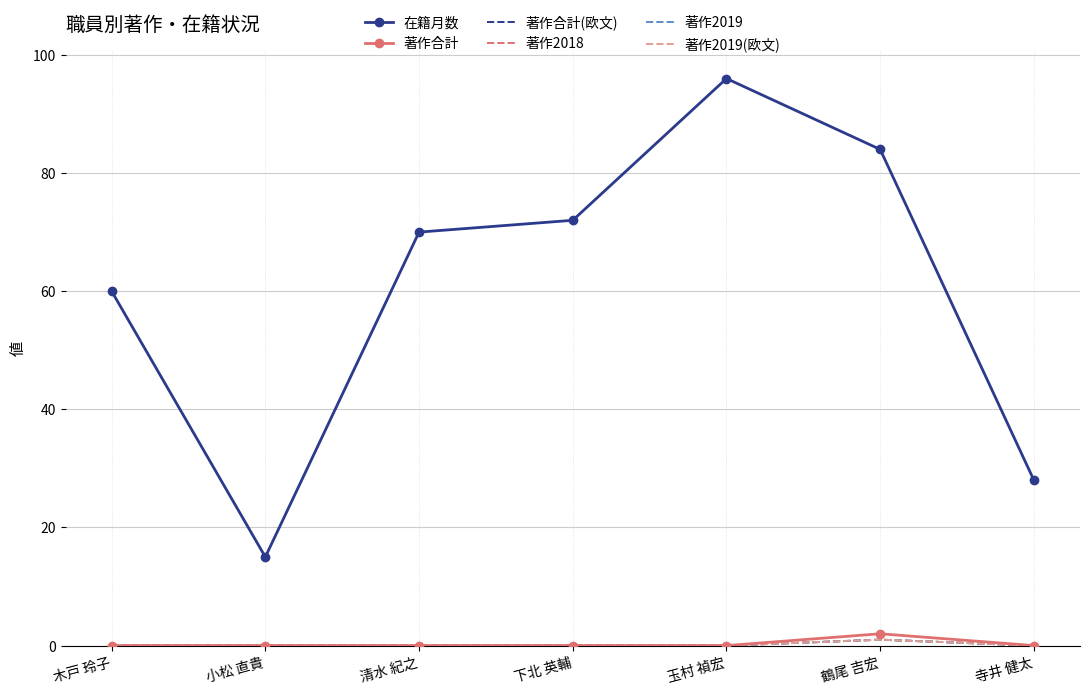

Reading left to right, what are all the values shown in this chart?

在籍月数: 木戸 玲子=60	小松 直貴=15	清水 紀之=70	下北 英輔=72	玉村 禎宏=96	鶴尾 吉宏=84	寺井 健太=28
著作合計: 木戸 玲子=0	小松 直貴=0	清水 紀之=0	下北 英輔=0	玉村 禎宏=0	鶴尾 吉宏=2	寺井 健太=0
著作合計(欧文): 木戸 玲子=0	小松 直貴=0	清水 紀之=0	下北 英輔=0	玉村 禎宏=0	鶴尾 吉宏=1	寺井 健太=0
著作2018: 木戸 玲子=0	小松 直貴=0	清水 紀之=0	下北 英輔=0	玉村 禎宏=0	鶴尾 吉宏=1	寺井 健太=0
著作2019: 木戸 玲子=0	小松 直貴=0	清水 紀之=0	下北 英輔=0	玉村 禎宏=0	鶴尾 吉宏=1	寺井 健太=0
著作2019(欧文): 木戸 玲子=0	小松 直貴=0	清水 紀之=0	下北 英輔=0	玉村 禎宏=0	鶴尾 吉宏=1	寺井 健太=0